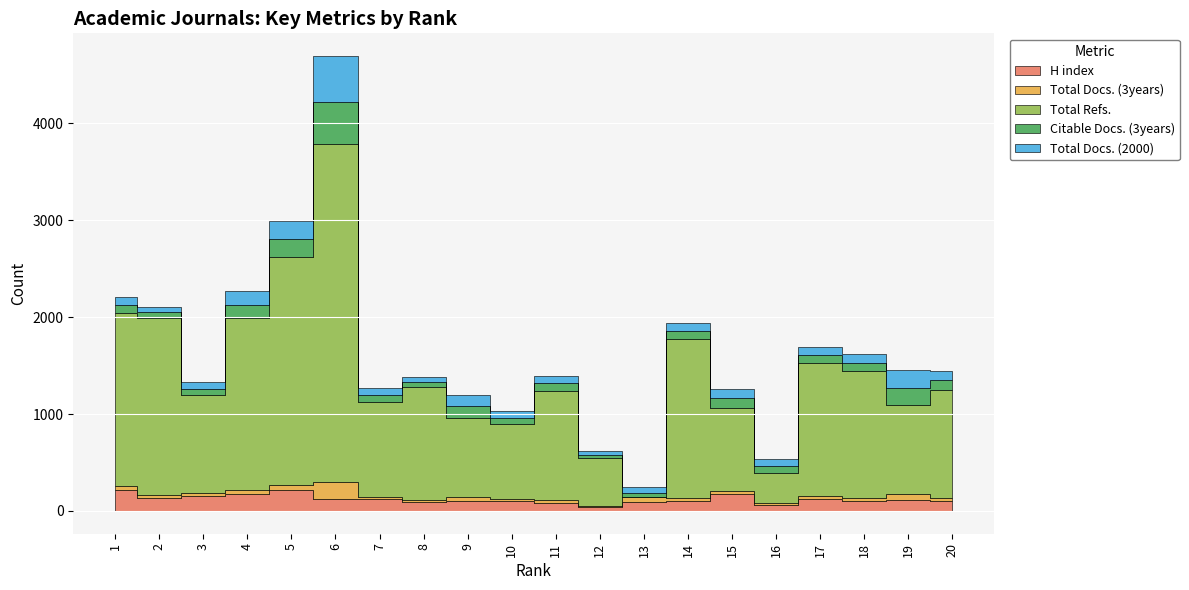

List the series in order of their peak value, highest first.

Total Refs., Total Docs. (2000), Citable Docs. (3years), H index, Total Docs. (3years)